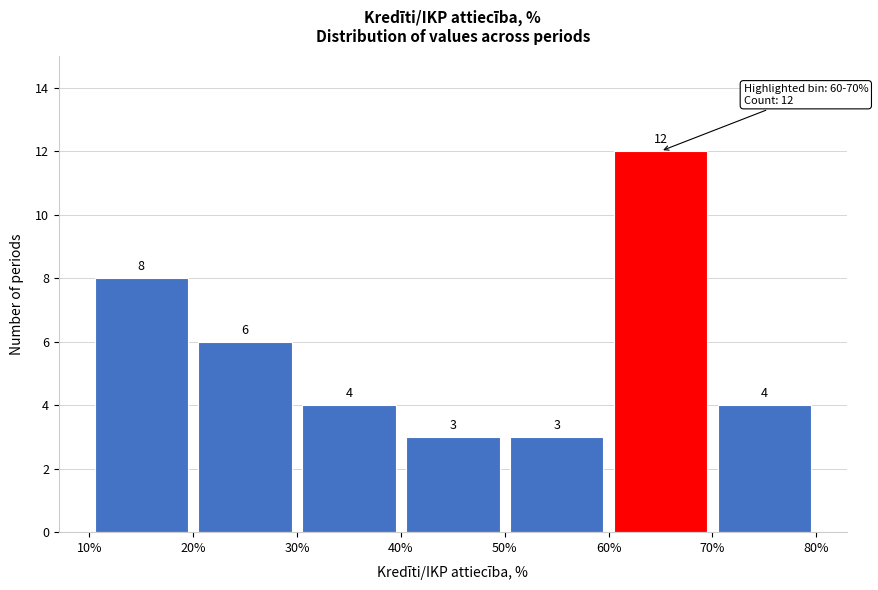

How tall is the bar that spans 30% to 40% on the x-axis?

4